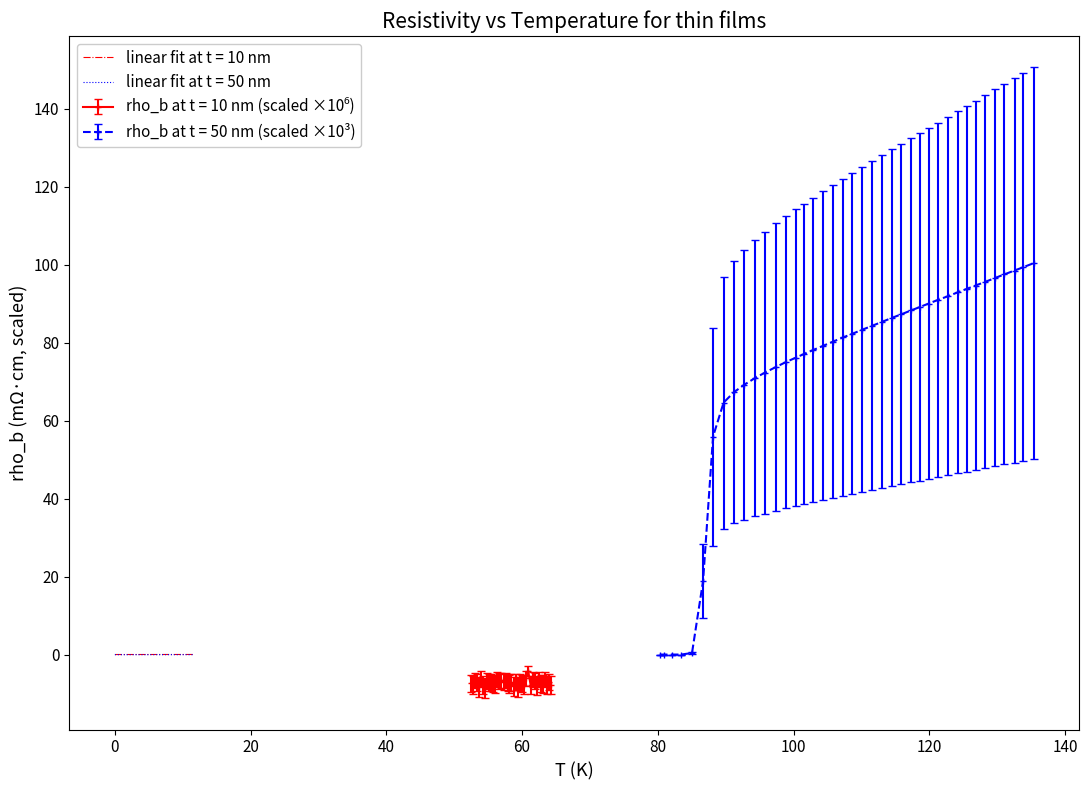

True or false: linear fit at t = 10 nm and linear fit at t = 50 nm cross at least once.

False